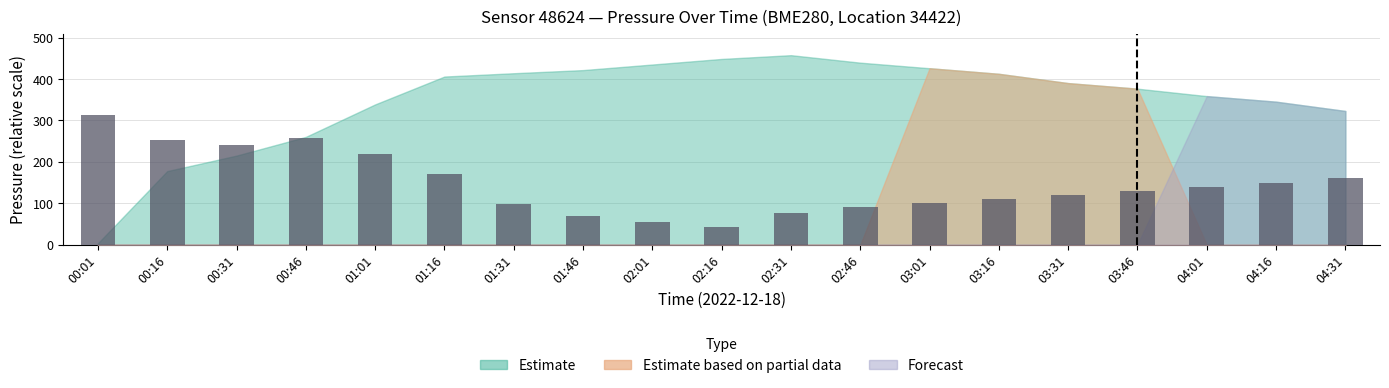

The chart shows a value of 69.9 at 04:16. True or false?

False